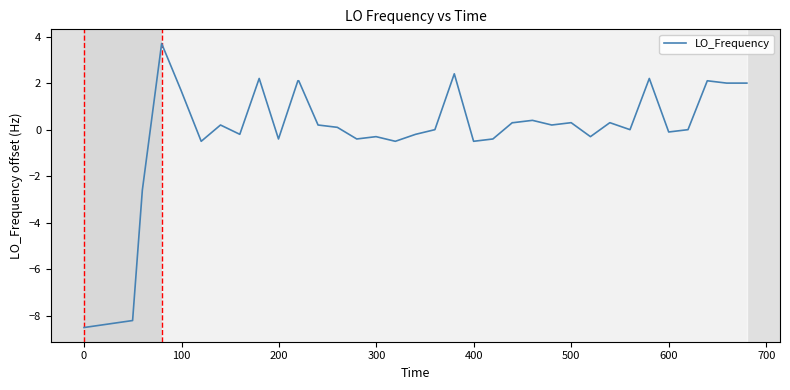

What is the difference between the maximum and minimum values?

12.2